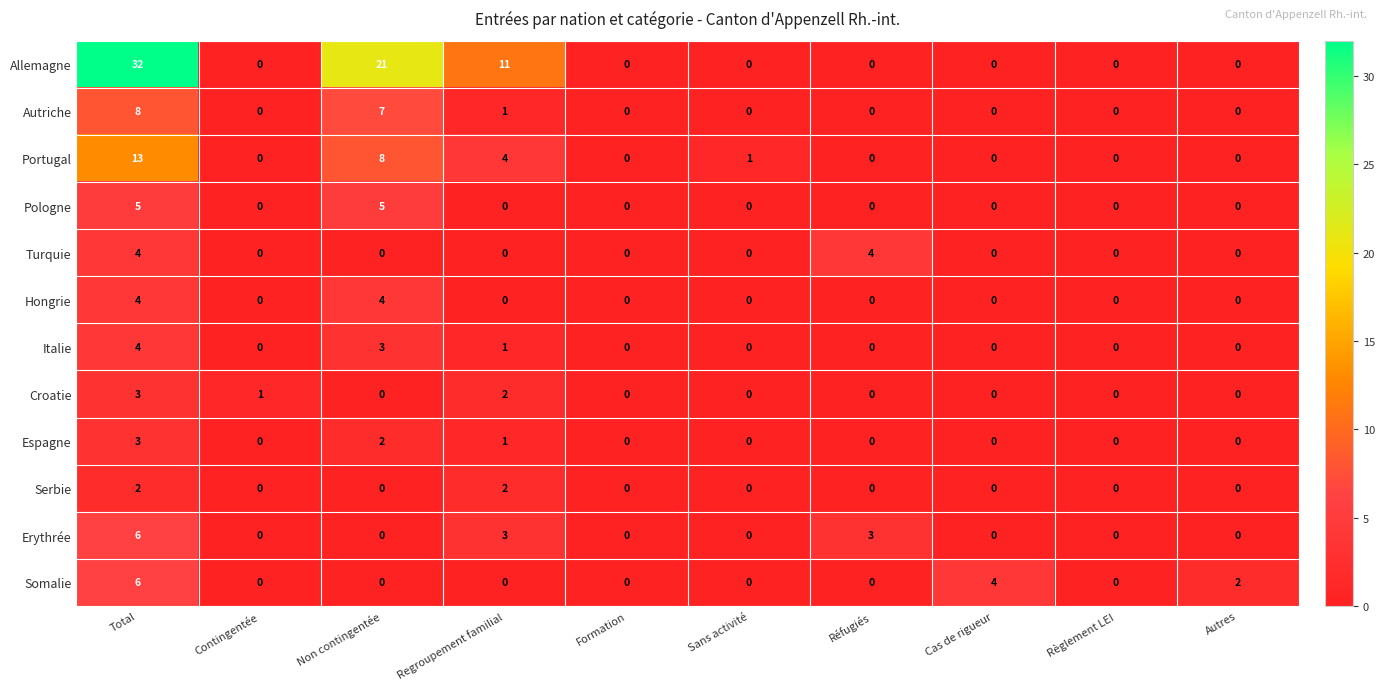

What is the maximum value for Allemagne?

32